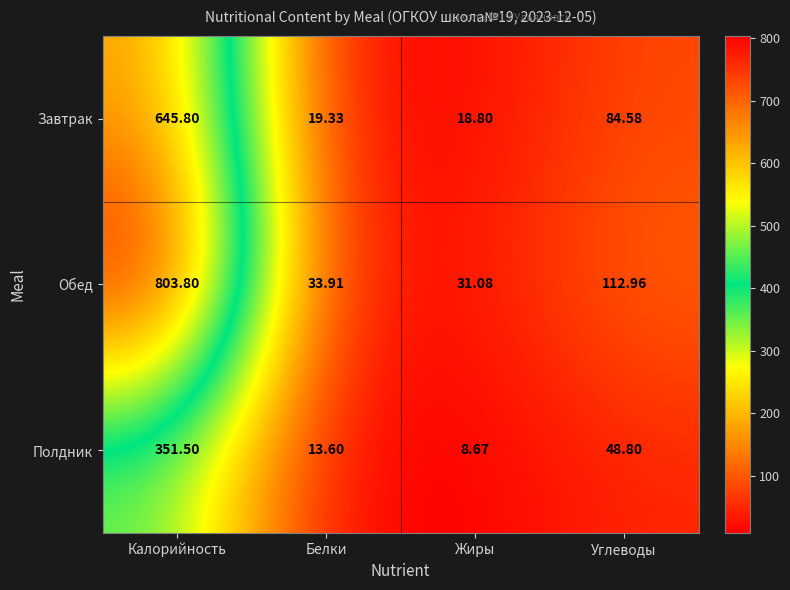

Rank the series at Жиры from lowest to highest value.

Полдник, Завтрак, Обед